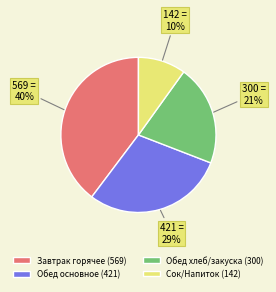

Count the number of slices in the pie.

4